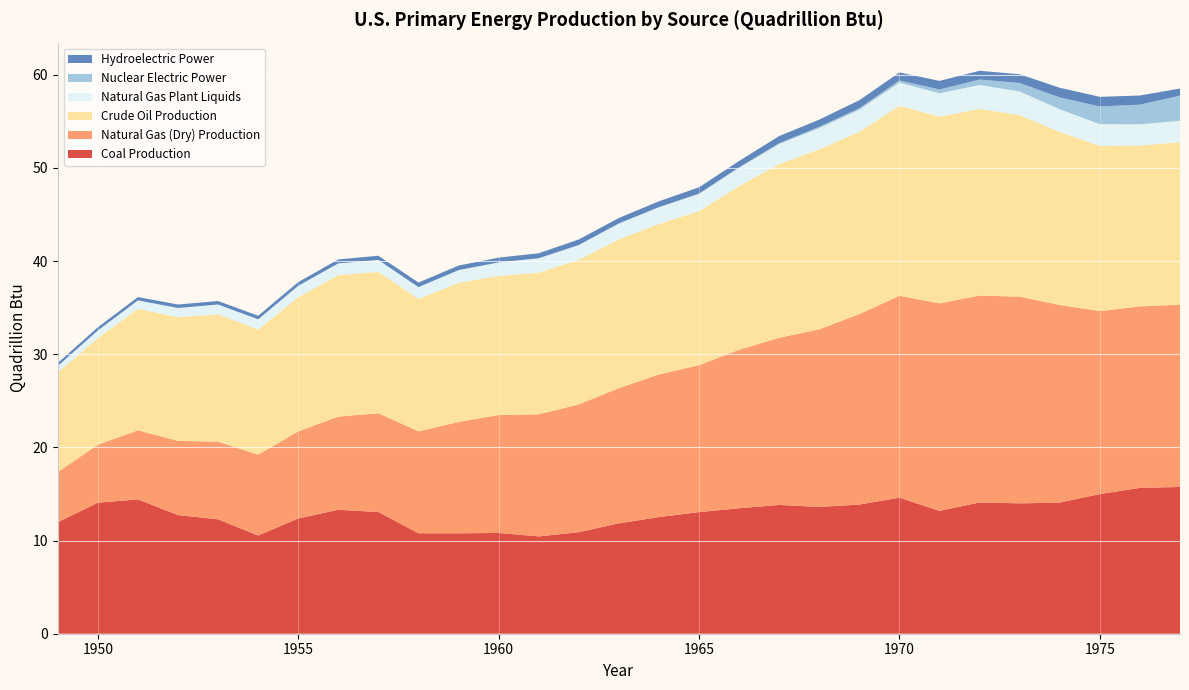

Reading right to left, list all the values displayed in this chart.

Coal Production: 15.8	15.7	15.0	14.1	14.0	14.1	13.2	14.6	13.9	13.6	13.8	13.5	13.1	12.5	11.8	10.9	10.4	10.8	10.8	10.8	13.1	13.3	12.4	10.5	12.3	12.7	14.4	14.1	12.0
Natural Gas (Dry) Production: 19.6	19.5	19.6	21.2	22.2	22.2	22.3	21.7	20.4	19.1	17.9	17.0	15.8	15.3	14.5	13.7	13.1	12.7	12.0	10.9	10.6	10.0	9.3	8.7	8.3	8.0	7.4	6.2	5.4
Crude Oil Production: 17.5	17.3	17.7	18.6	19.5	20.0	20.0	20.4	19.6	19.3	18.7	17.6	16.5	16.2	16.0	15.5	15.2	14.9	14.9	14.2	15.2	15.2	14.4	13.4	13.7	13.3	13.0	11.4	10.7
Natural Gas Plant Liquids: 2.3	2.3	2.3	2.4	2.5	2.6	2.5	2.5	2.4	2.3	2.1	2.0	1.9	1.8	1.7	1.6	1.5	1.4	1.4	1.3	1.3	1.3	1.2	1.1	1.1	1.0	0.9	0.8	0.7
Nuclear Electric Power: 2.7	2.1	1.9	1.3	0.9	0.6	0.4	0.2	0.2	0.1	0.1	0.1	0.0	0.0	0.0	0.0	0.0	0.0	0.0	0.0	0.0	0.0	0.0	0.0	0.0	0.0	0.0	0.0	0.0
Hydroelectric Power: 0.8	1.0	1.0	1.0	0.9	0.9	0.9	0.9	0.9	0.8	0.8	0.7	0.7	0.6	0.6	0.6	0.5	0.5	0.5	0.5	0.5	0.4	0.4	0.4	0.4	0.4	0.4	0.3	0.3